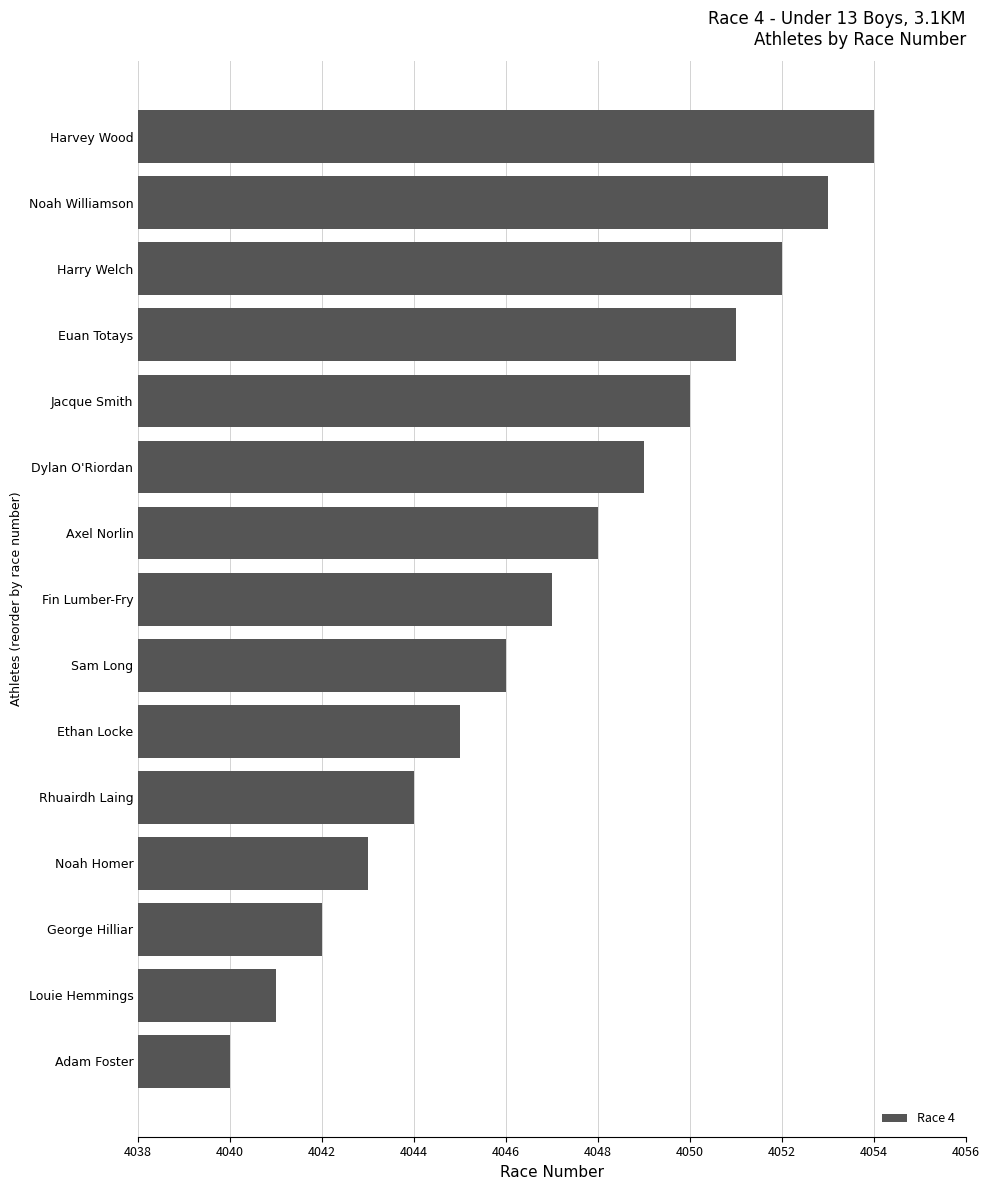

Reading bottom to top, extract all data points from this chart.

4040	4041	4042	4043	4044	4045	4046	4047	4048	4049	4050	4051	4052	4053	4054